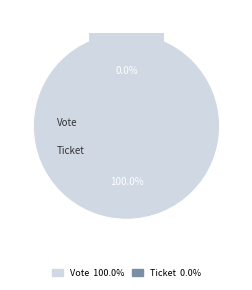

Combined, do Vote and Ticket account for over 50%?

Yes